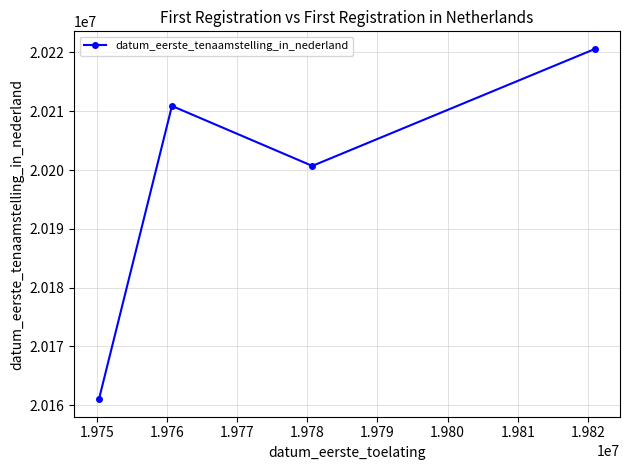

What is the smallest value displayed?

20161028